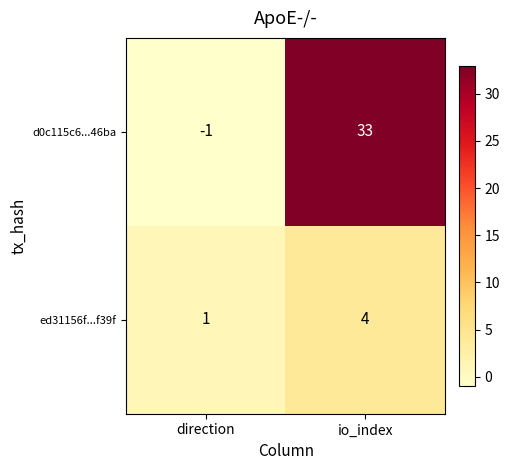

At which category is the sum across all series the highest?

io_index